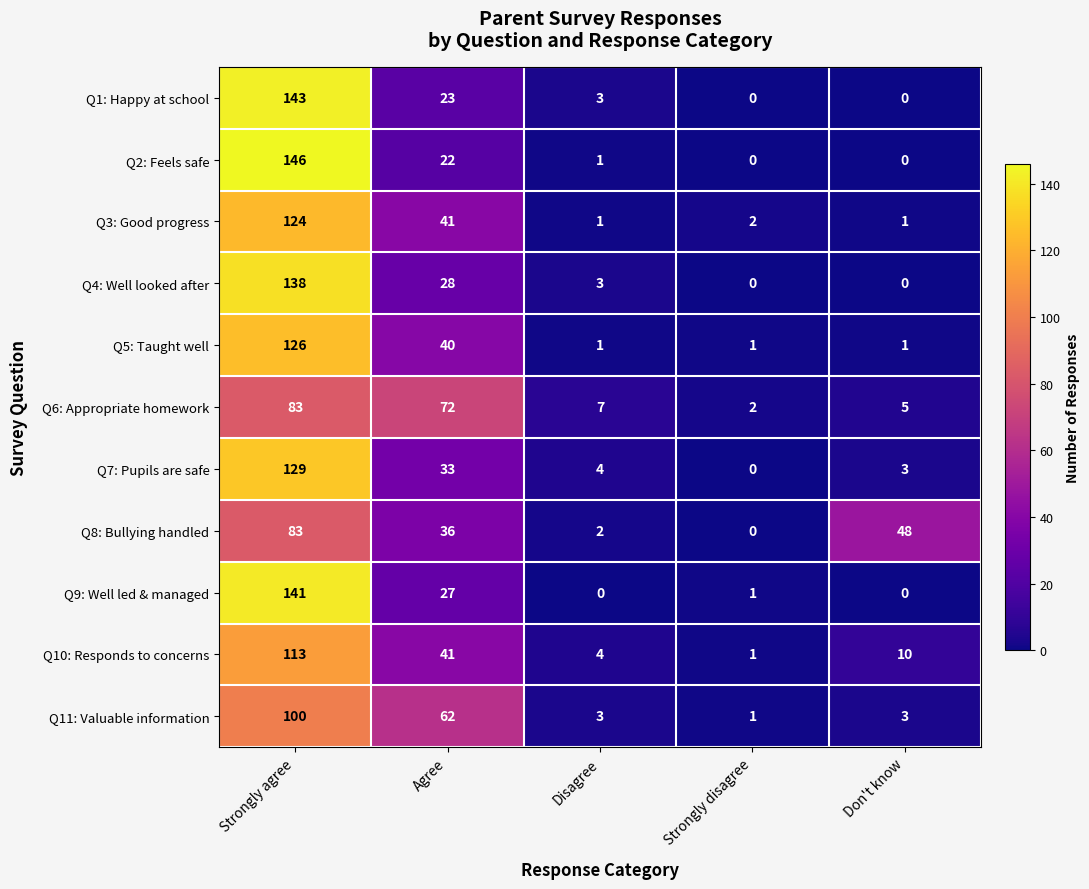

What is the difference between the second highest and minimum values in the Q7: Pupils are safe series?

33